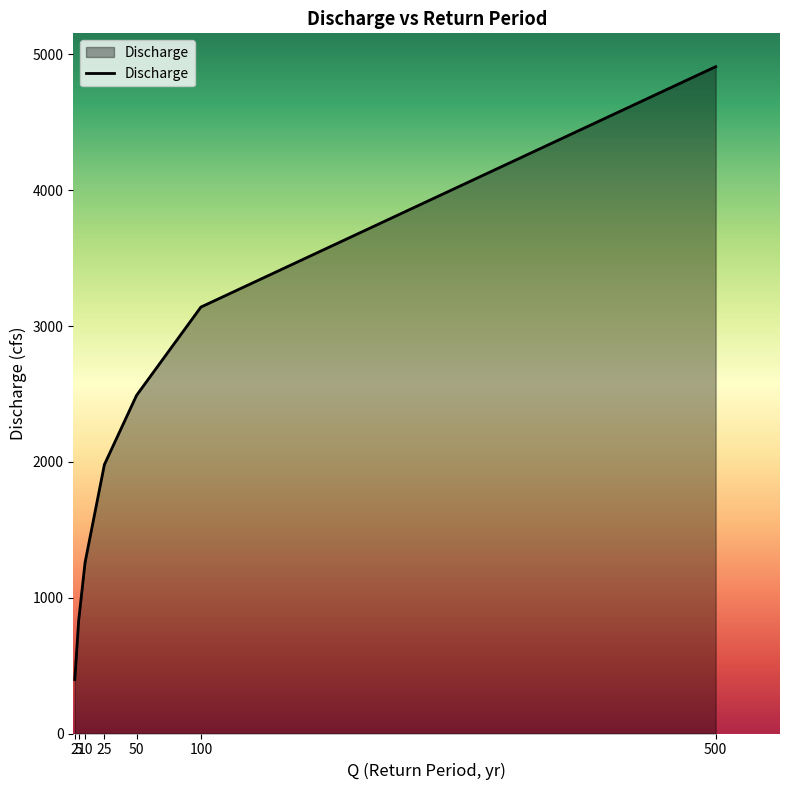

Reading right to left, what are all the values shown in this chart?

4910	3140	2490	1980	1260	830	397